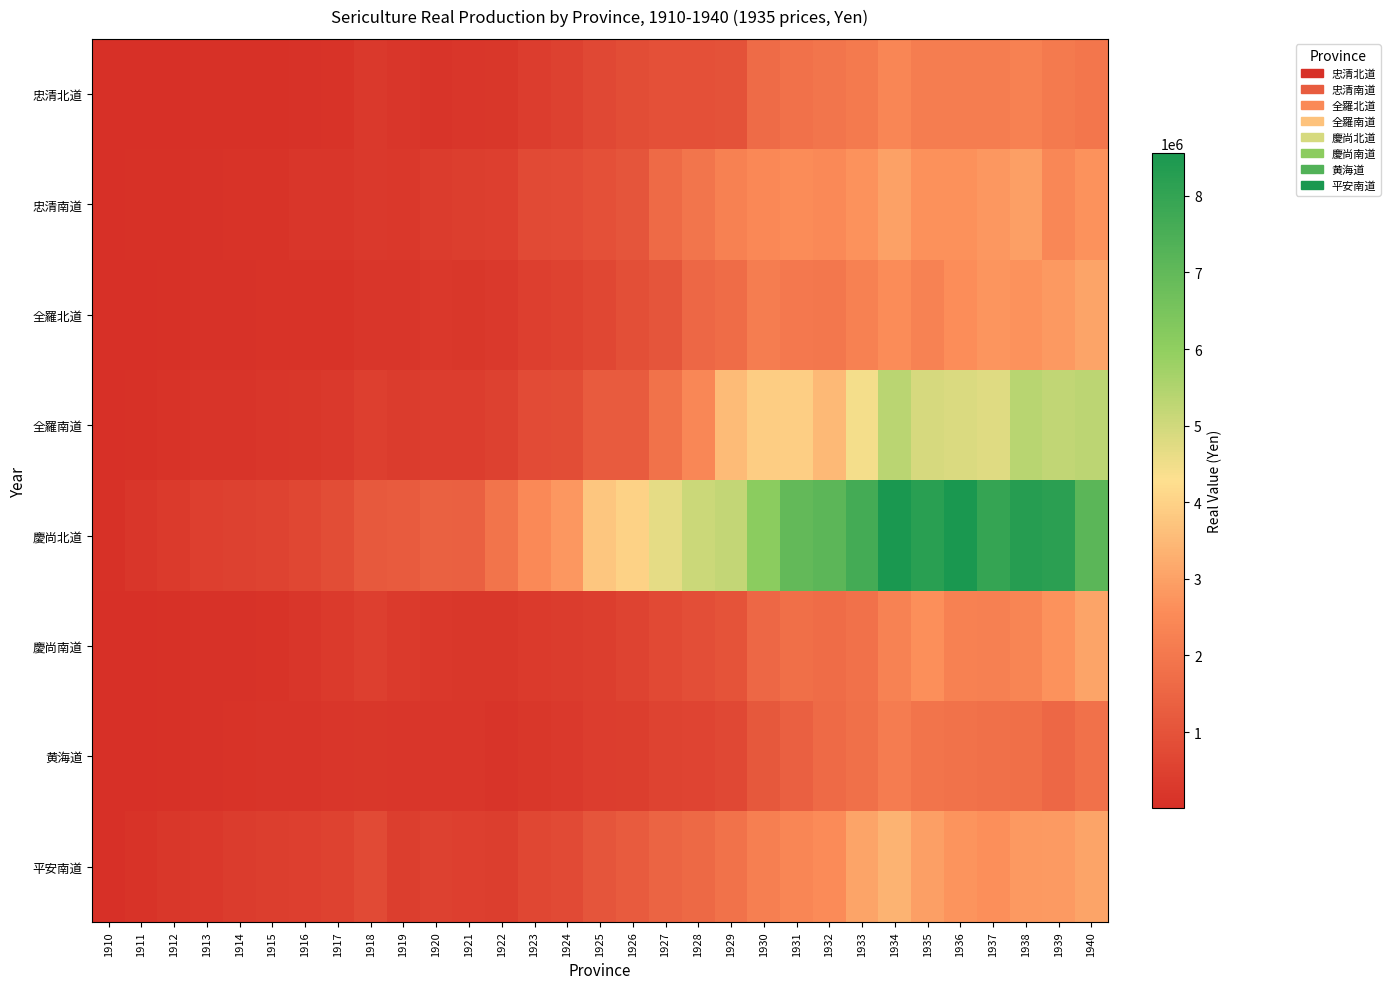

Which series has the widest spread of values?

慶尚北道